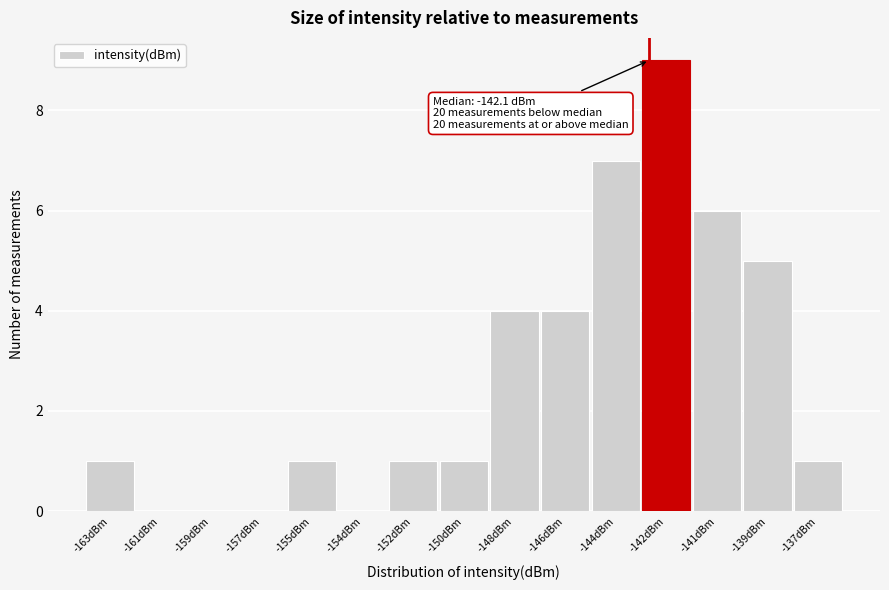

Reading left to right, transcribe all the data shown in this chart.

-163dBm=1	-161dBm=0	-159dBm=0	-157dBm=0	-155dBm=1	-154dBm=0	-152dBm=1	-150dBm=1	-148dBm=4	-146dBm=4	-144dBm=7	-142dBm=9	-141dBm=6	-139dBm=5	-137dBm=1